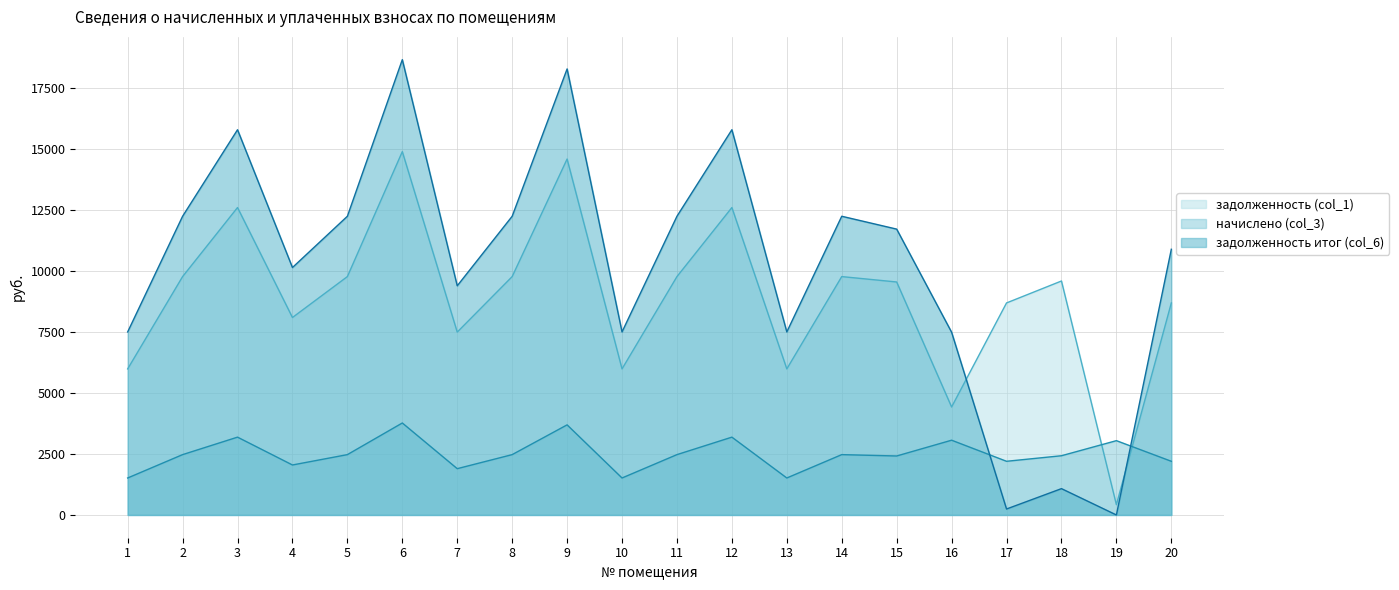

What is the value of the задолженность итог (col_6) point at the 5th from the left?

12234.5